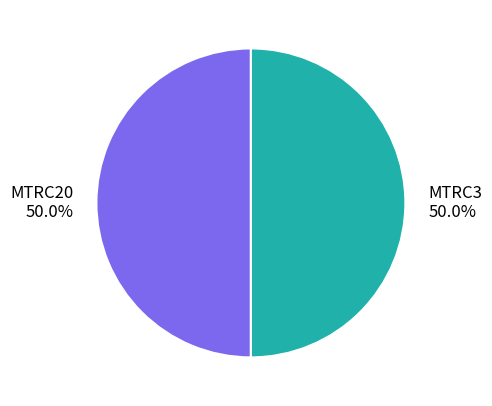

Approximately how many times larger is the value at MTRC3 compared to MTRC20?

1.0